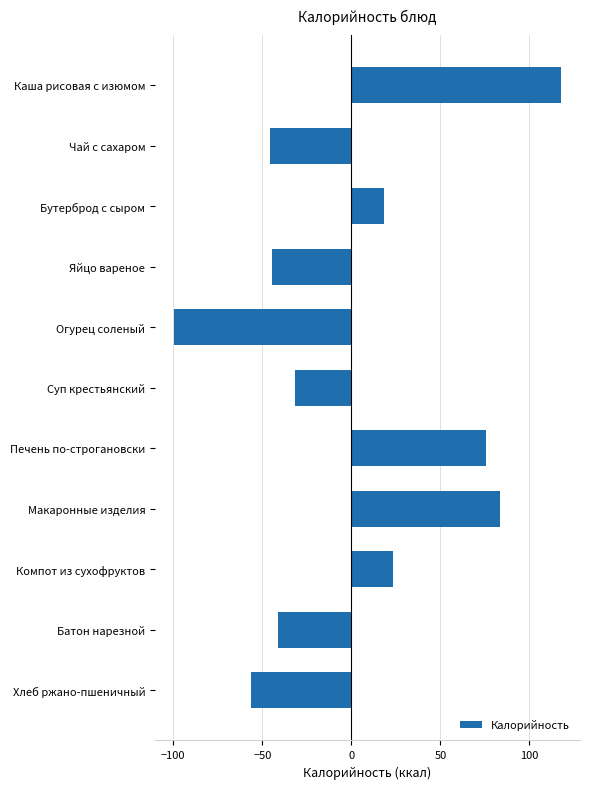

Is it true that the value at Печень по-строгановски is 35.8?

False